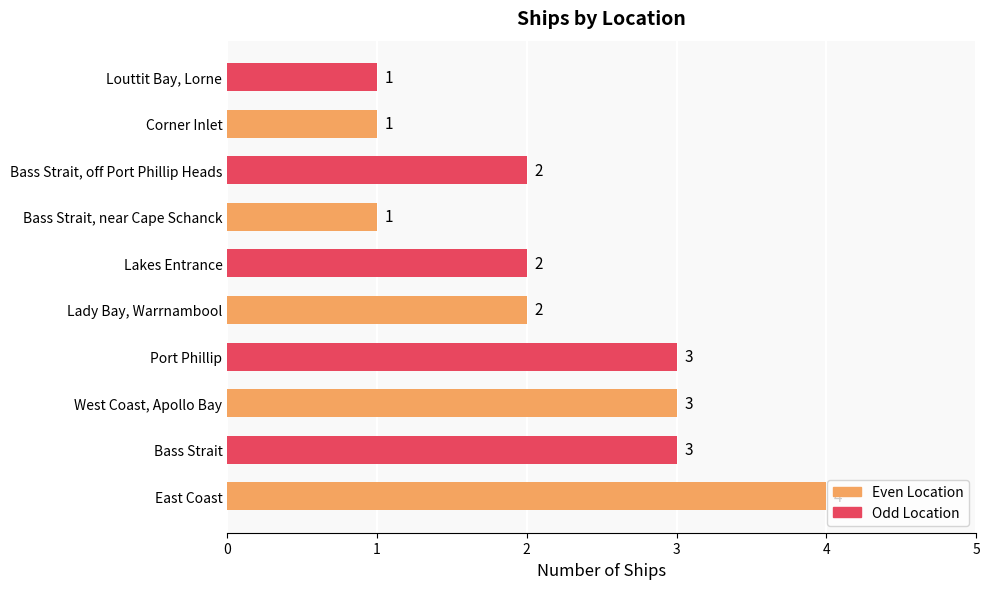

The chart shows a value of 2 at Lakes Entrance. True or false?

True